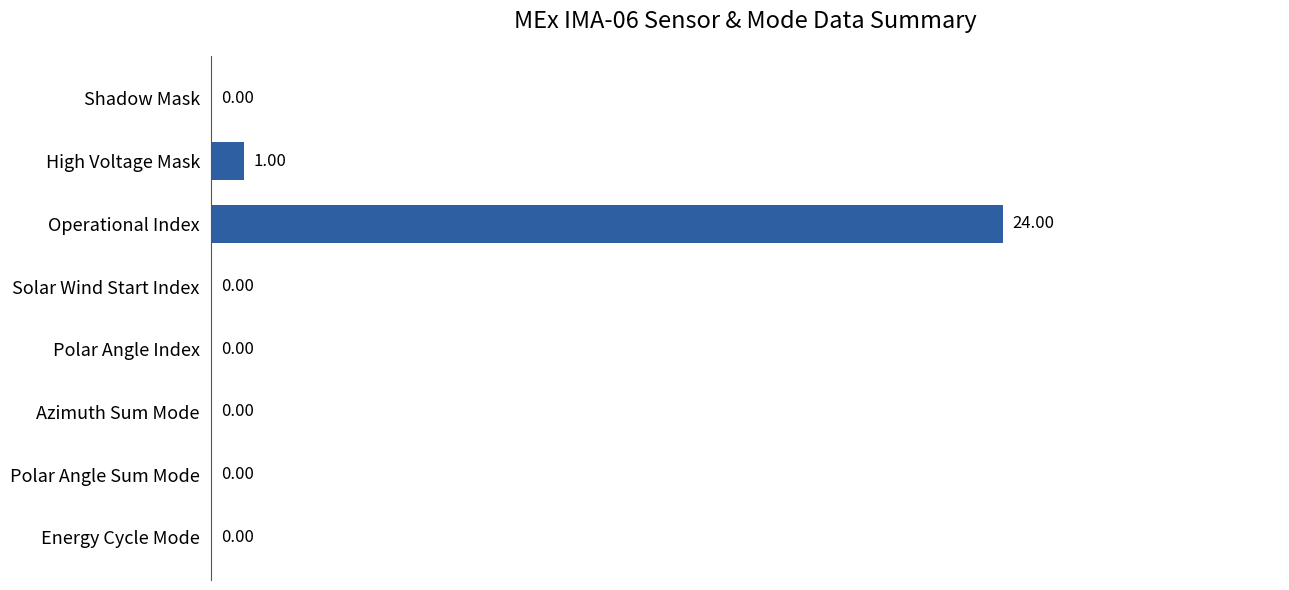

Which category has the highest value across all series?

Operational Index